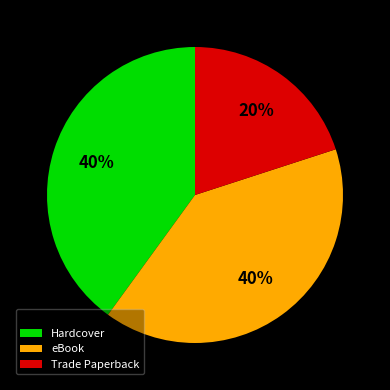

What is the smallest slice in the pie chart?

Trade Paperback